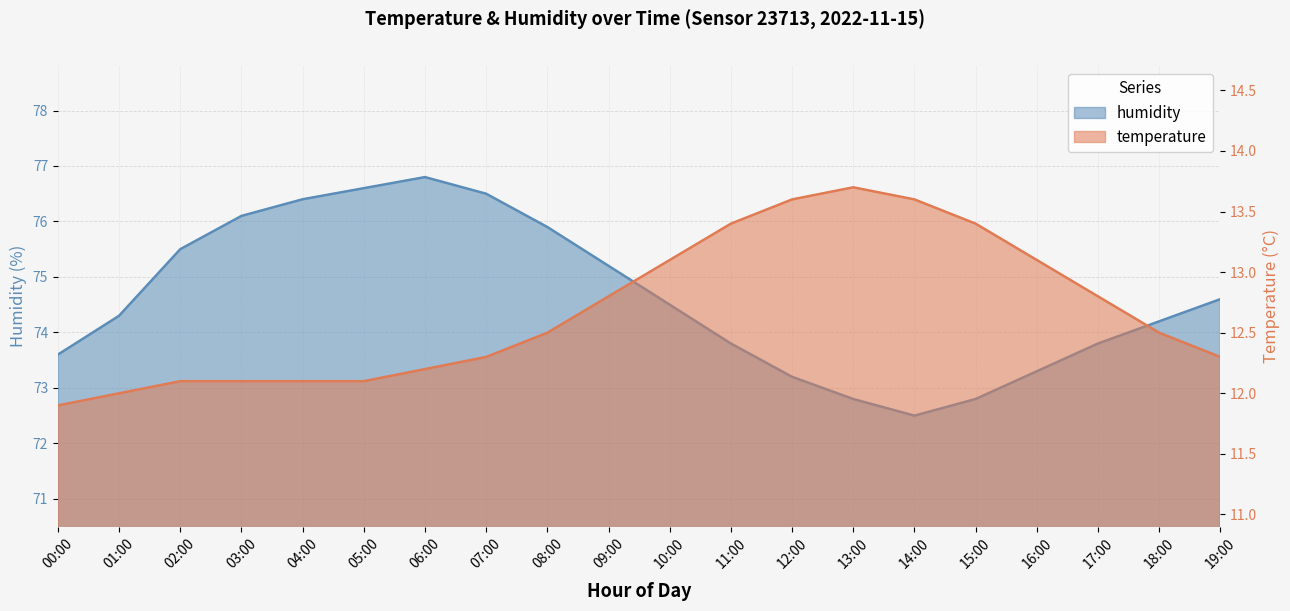

What is the difference between the second highest and minimum values in the humidity series?

4.1